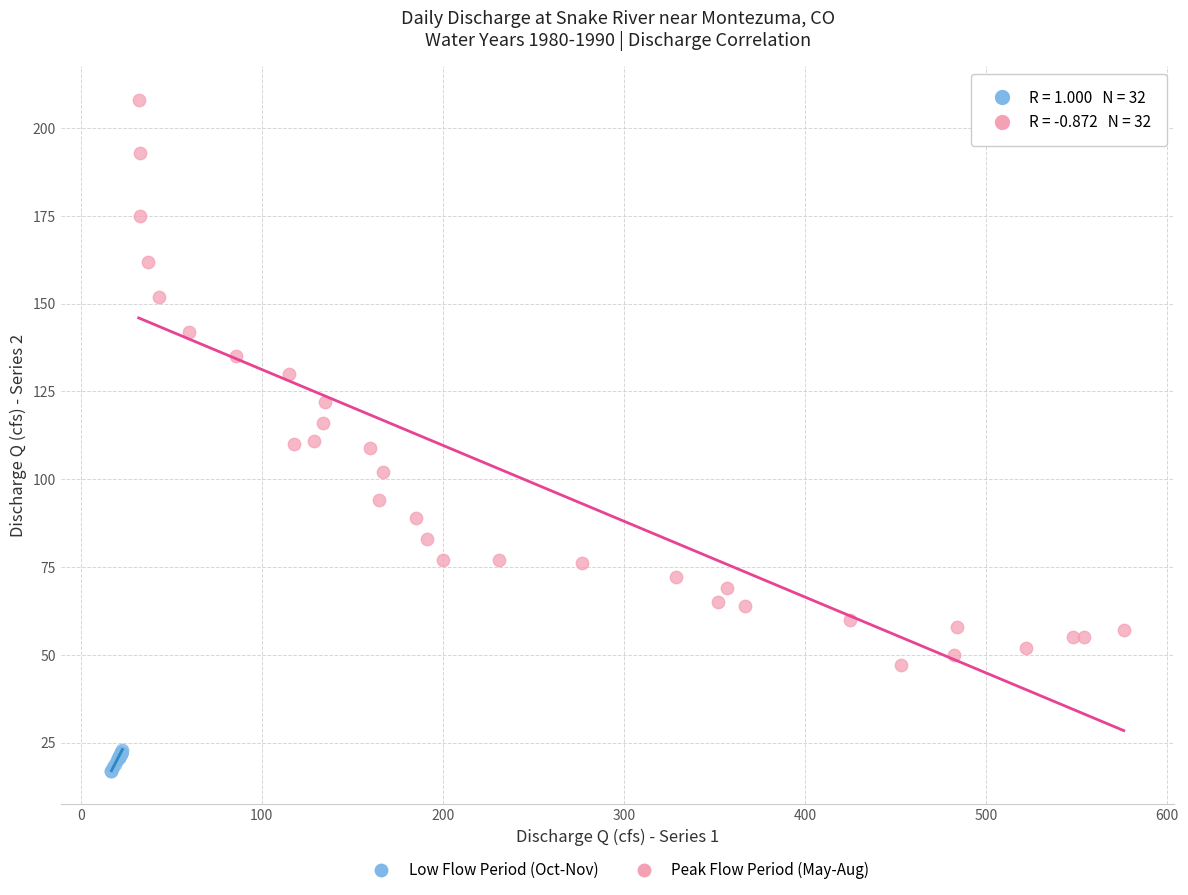

Which series contains the lowest Y value?

Low Flow Period (Oct-Nov)